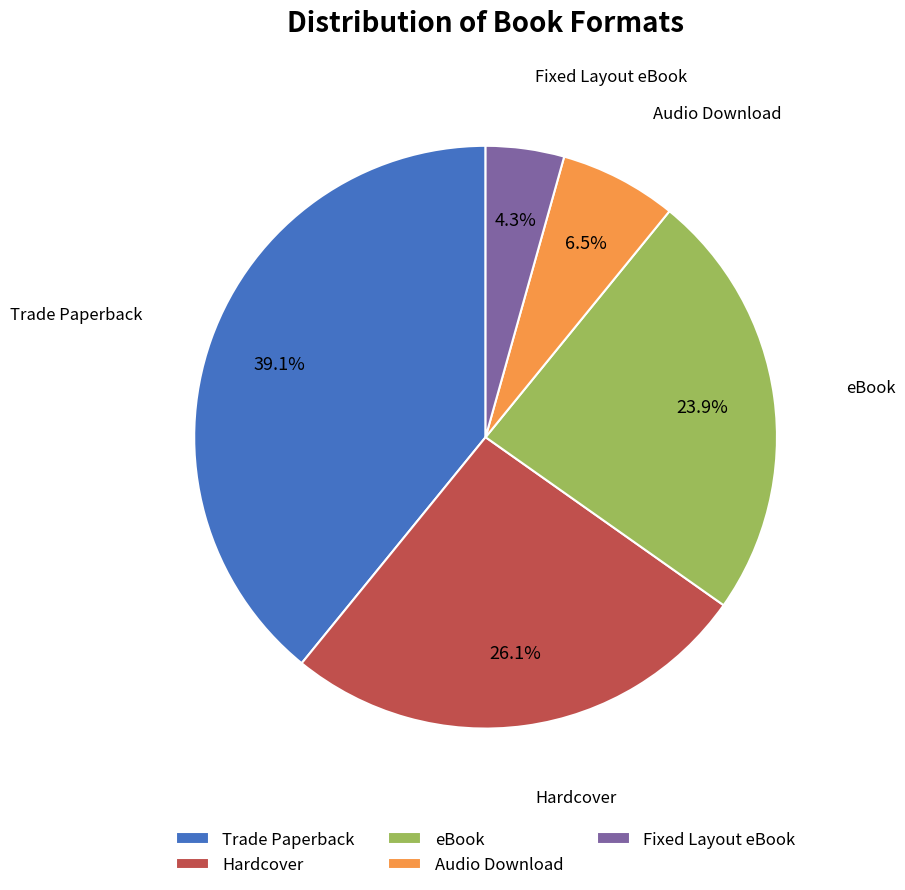

What percentage is NOT represented by Hardcover?

73.9%